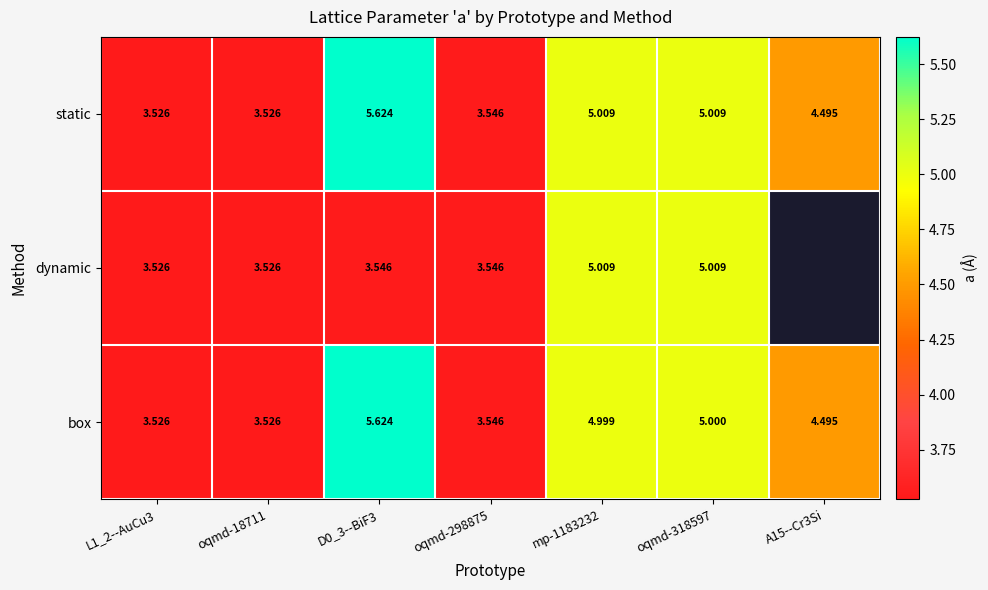

What is the total value across all series at oqmd-298875?

10.6